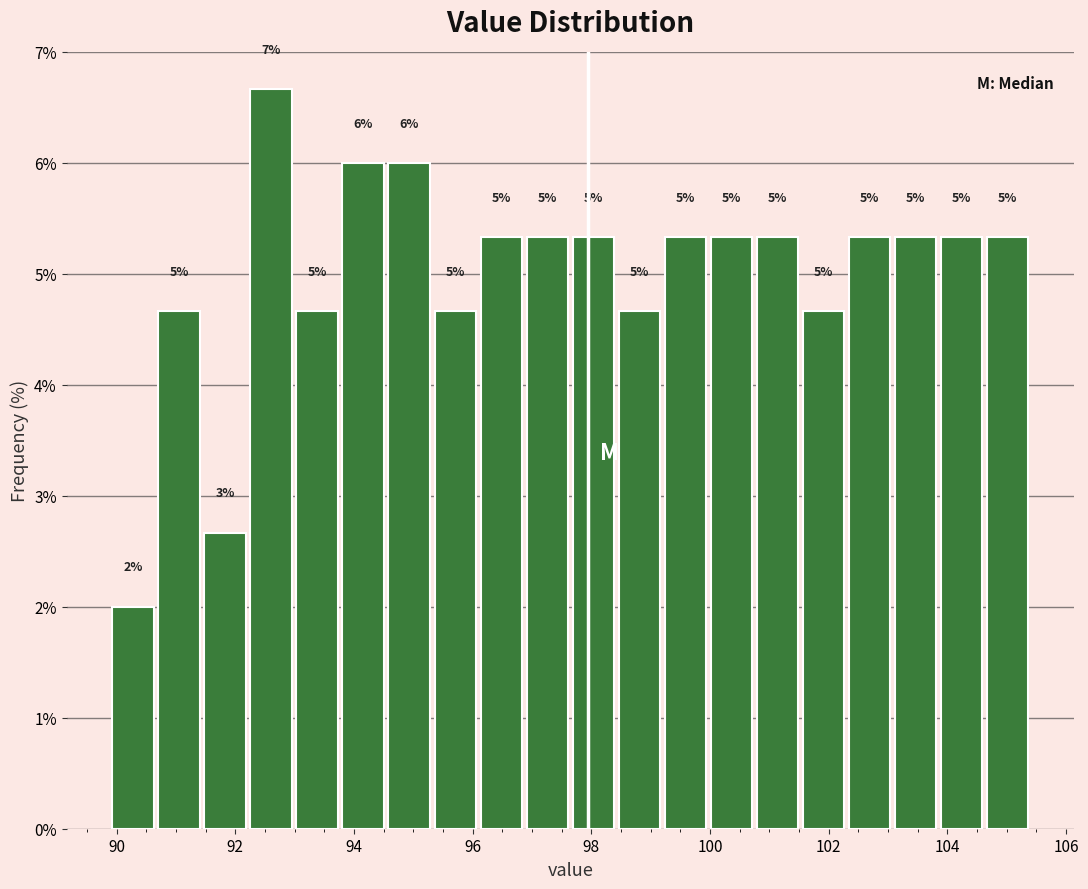

Read against the x-axis, roughly where is the centre of the tallest bar?

92.6